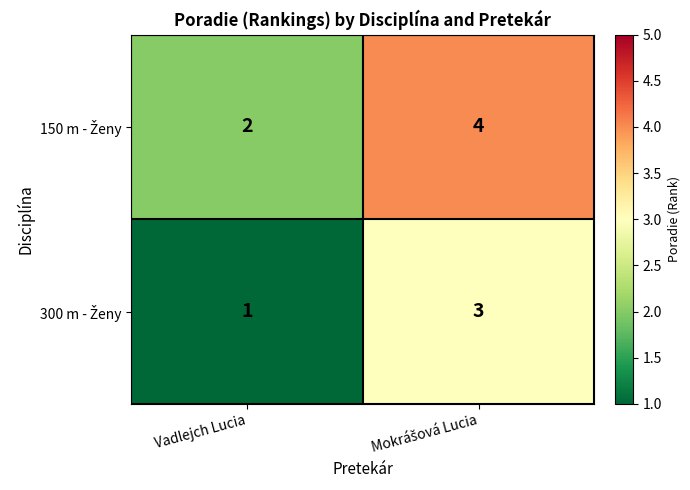

What is the total value across all series at Vadlejch Lucia?

3